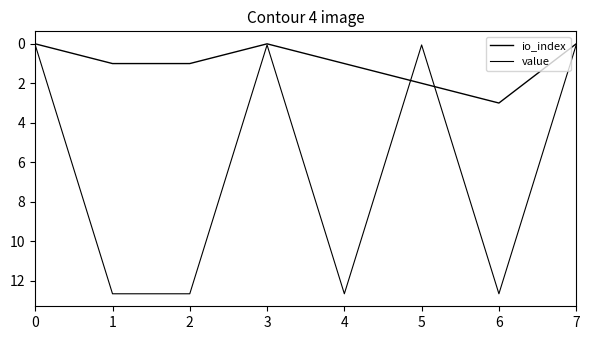

What is the value of the io_index point at the 3rd from the left?

1.0